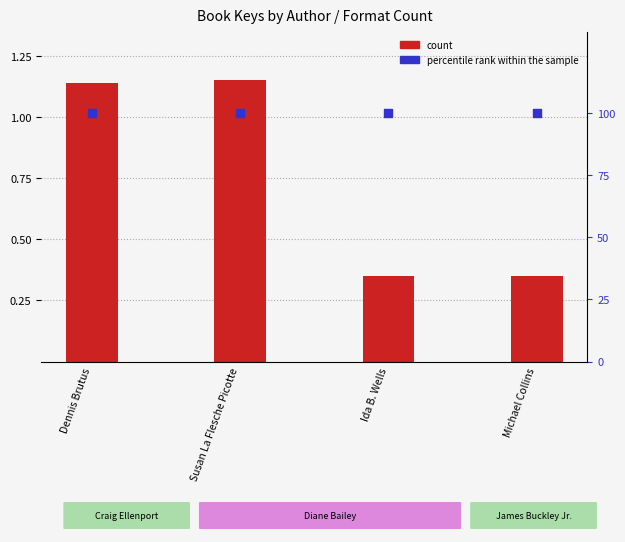

At which category is the sum across all series the highest?

Susan La Flesche Picotte